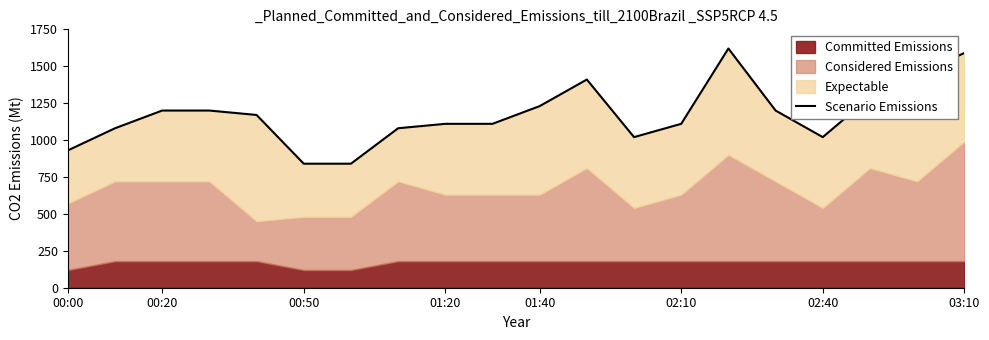

What is the ratio of the value at 14 to the value at 11?

1.1